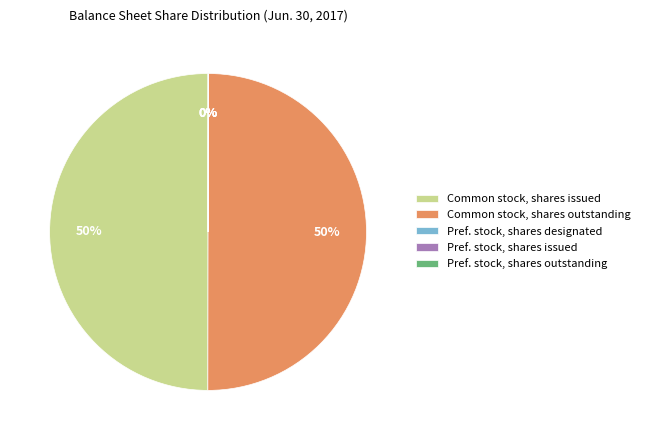

To the nearest percent, what is the average slice percentage?

20%